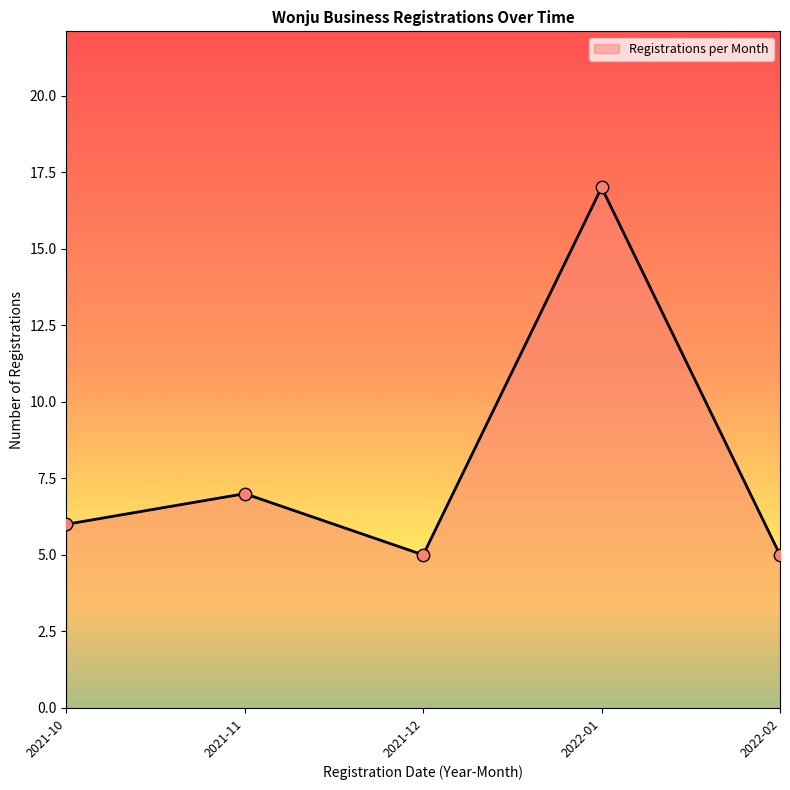

What is the change in value from 2021-12 to 2022-01?

+12